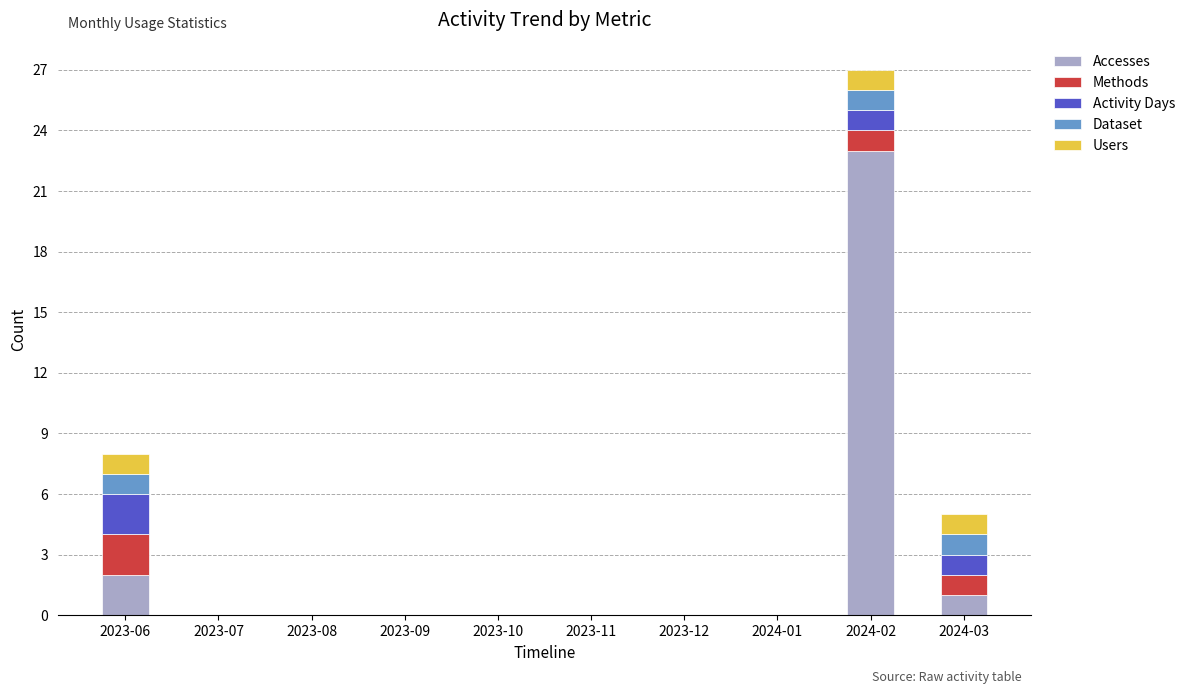

At which label does Accesses reach its peak?

2024-02